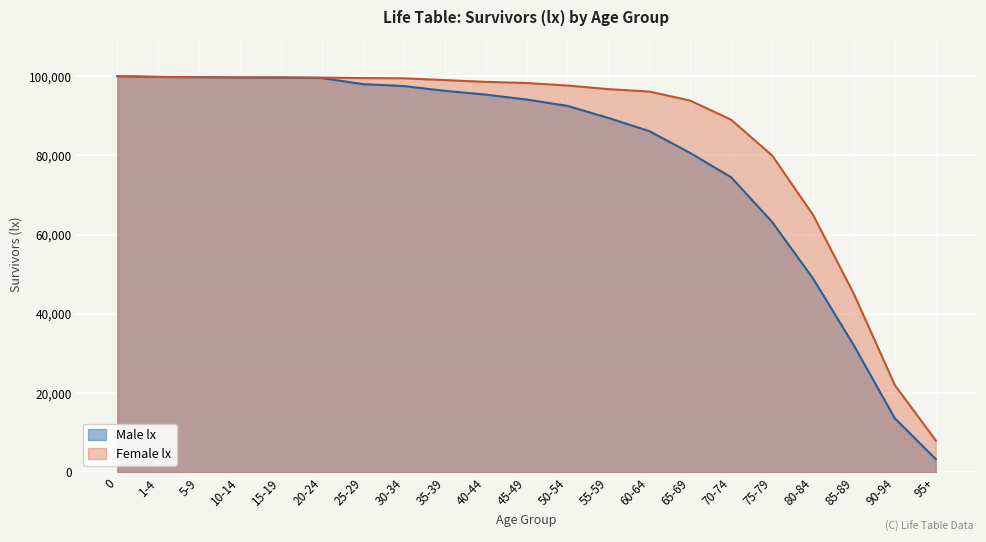

What is the label of the 2nd point from the right?

90-94